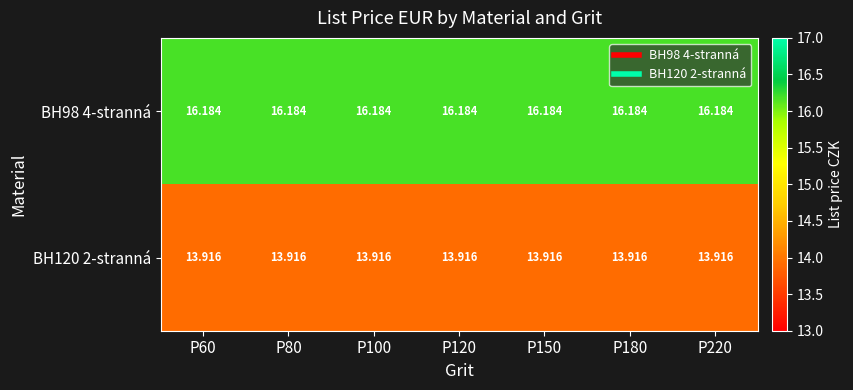

Rank the series by their maximum value, from highest to lowest.

BH98 4-stranná, BH120 2-stranná